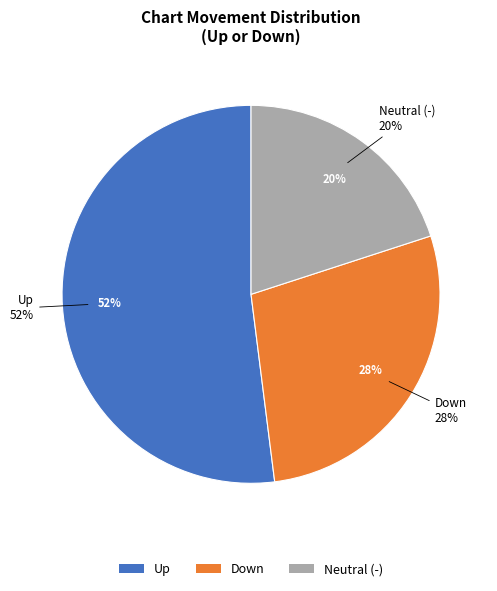

To the nearest percent, what portion does - represent?

20%